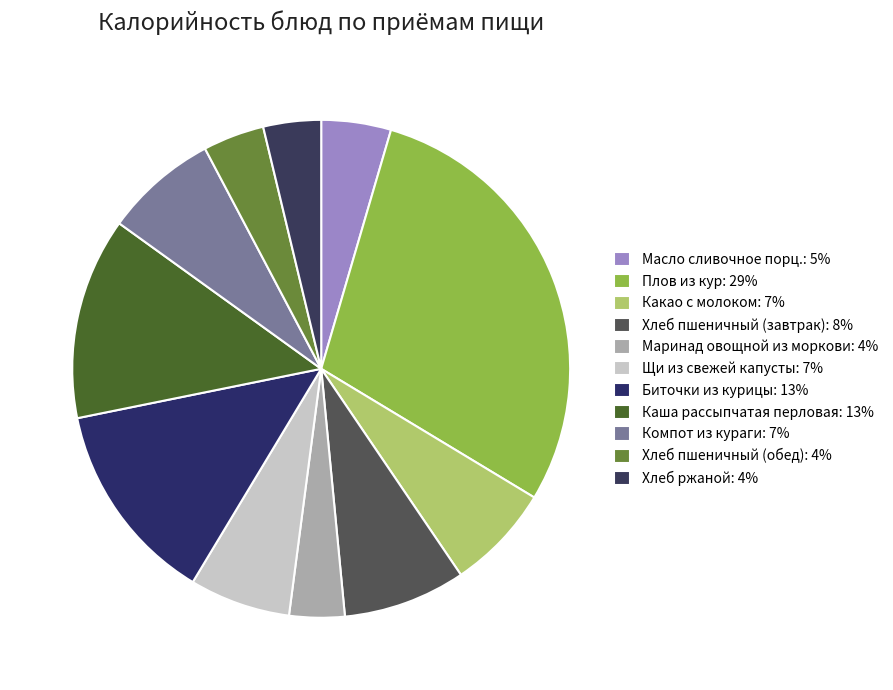

How many slices are in this pie chart?

11